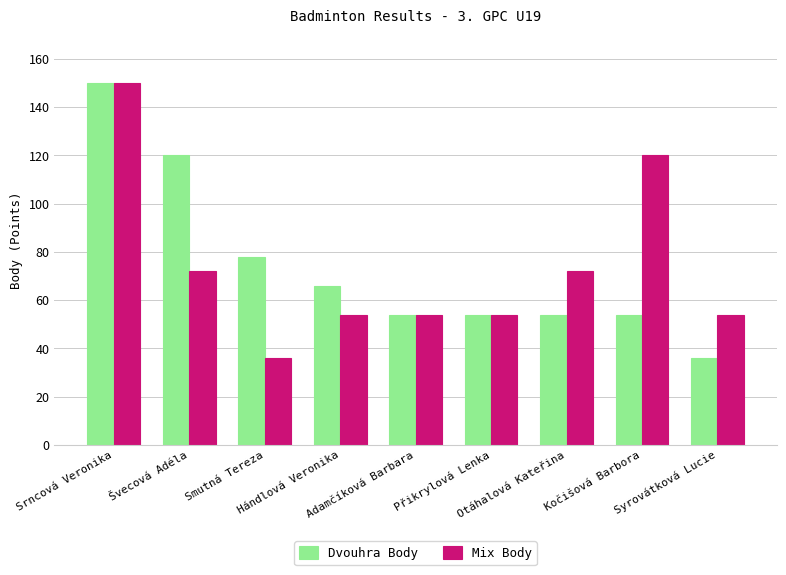

Is it true that Dvouhra Body equals 174 at Švecová Adéla?

False